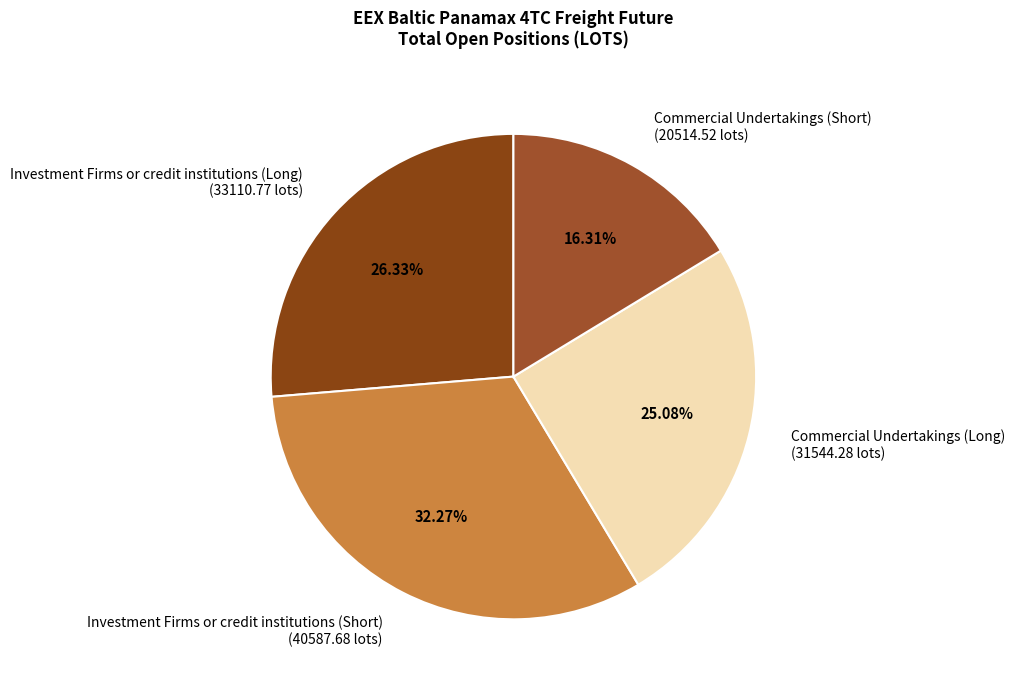

How many slices are in this pie chart?

4